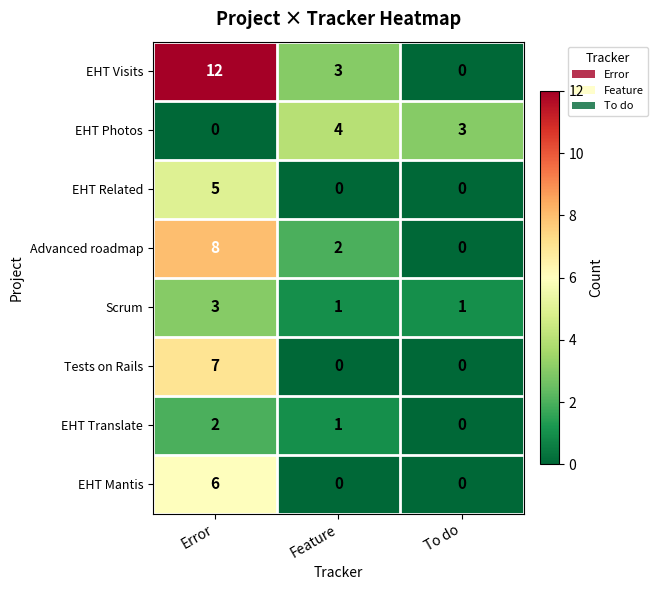

What is the sum of the Tests on Rails values at Error and Feature?

7